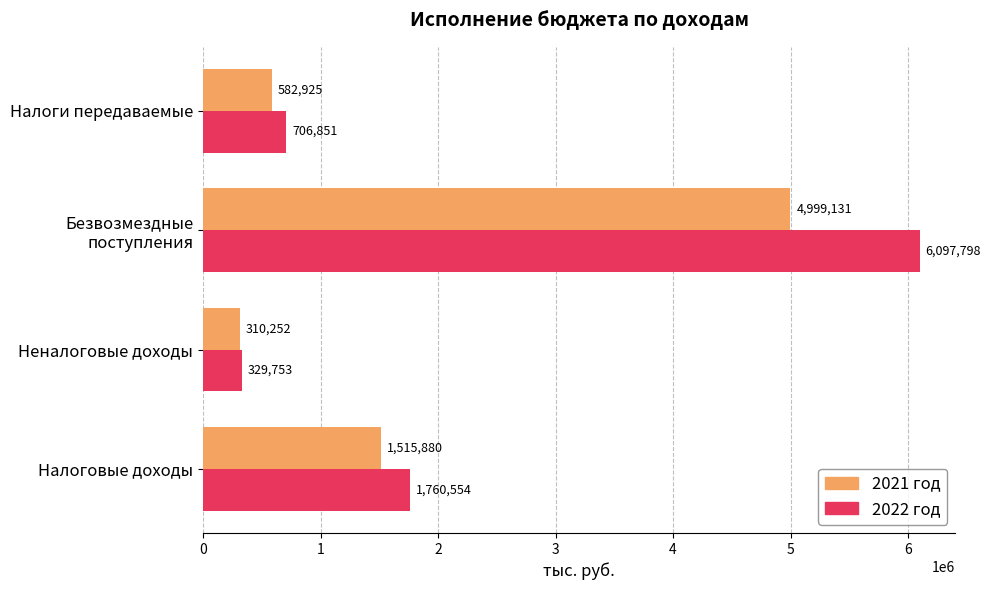

What value does the 2021 год series have at Налоги передаваемые?

582925.1